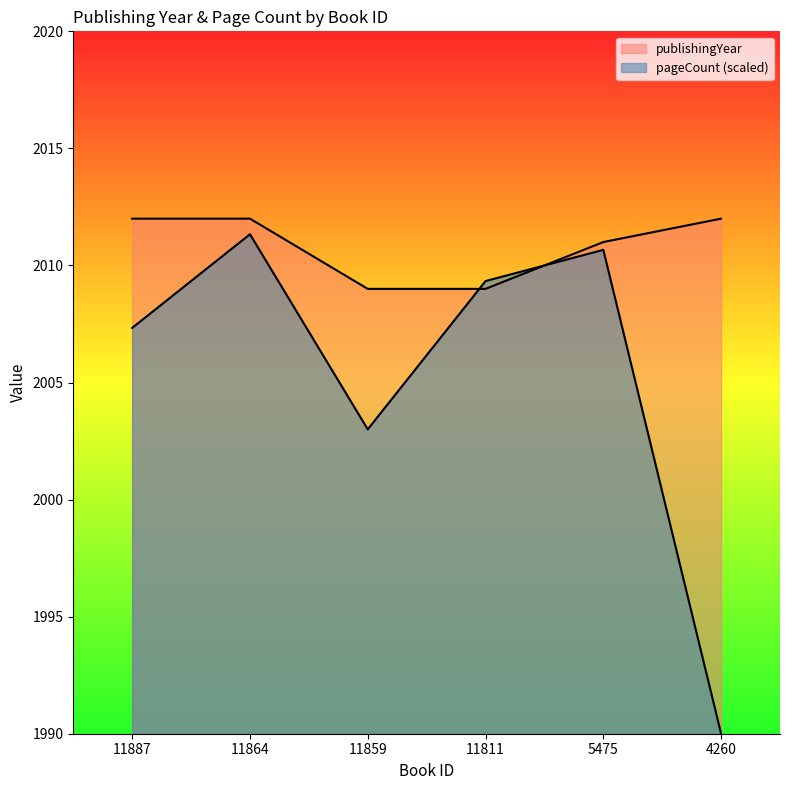

The value of publishingYear at 11859 is 2009.0. True or false?

True